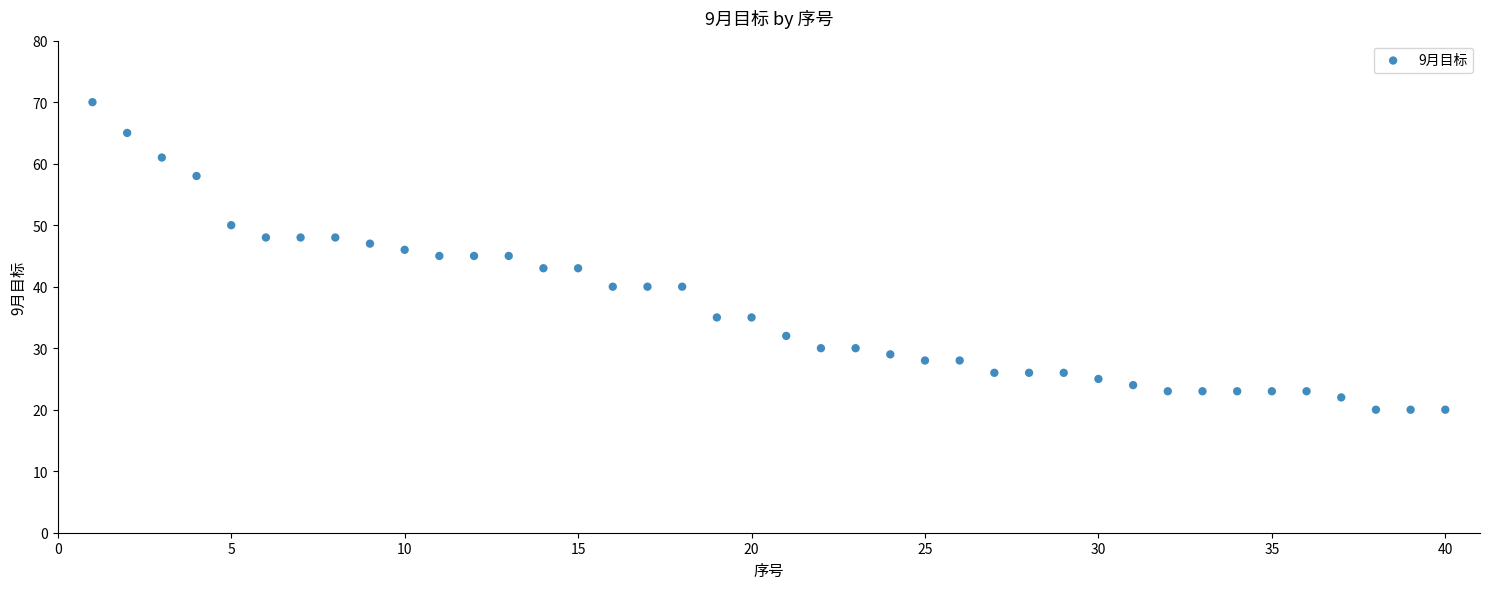

What is the range of X values (max minus min)?

39